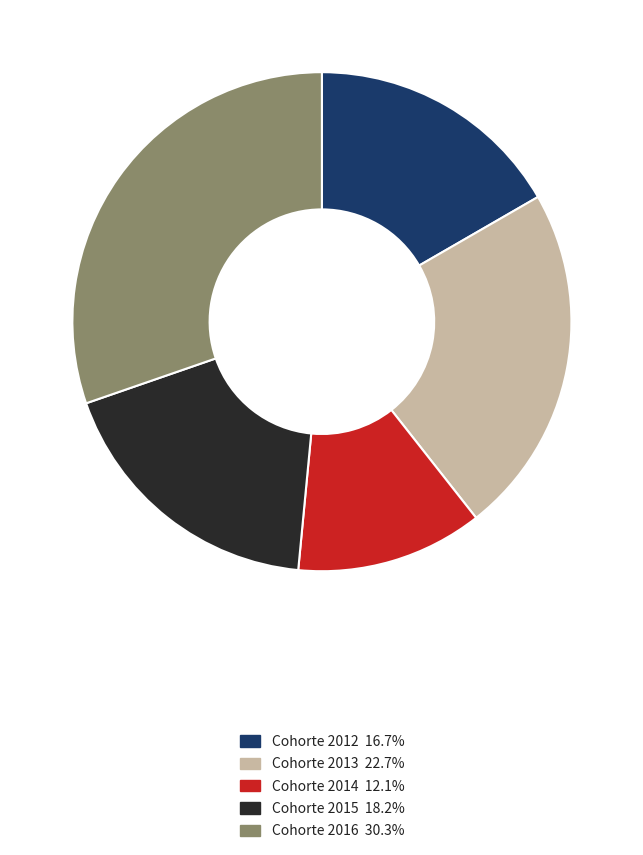

Do Cohorte 2012 and Cohorte 2015 together represent more than half of the pie?

No